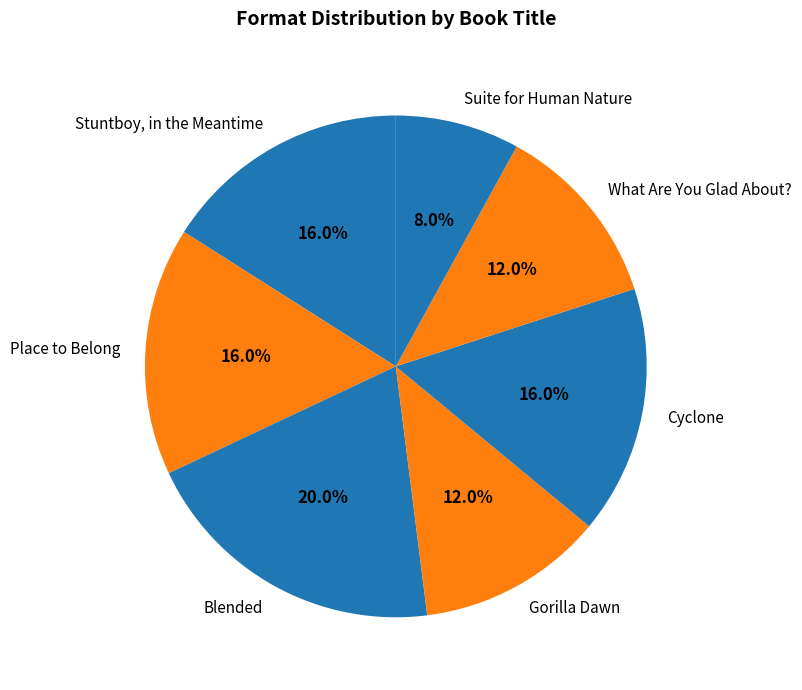

True or false: Stuntboy, in the Meantime accounts for 16% of the total.

True